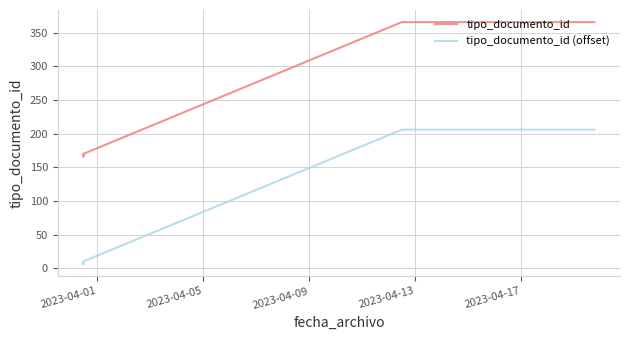

What is the minimum value shown in the chart?

6